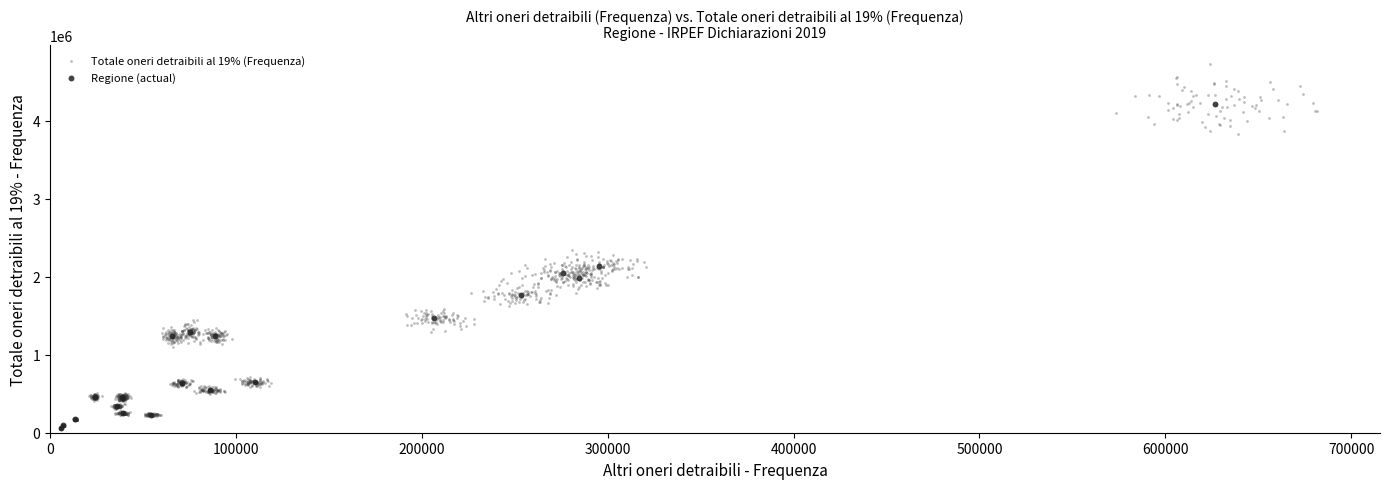

Which series reaches the maximum Y coordinate?

Totale oneri detraibili al 19% (Frequenza)